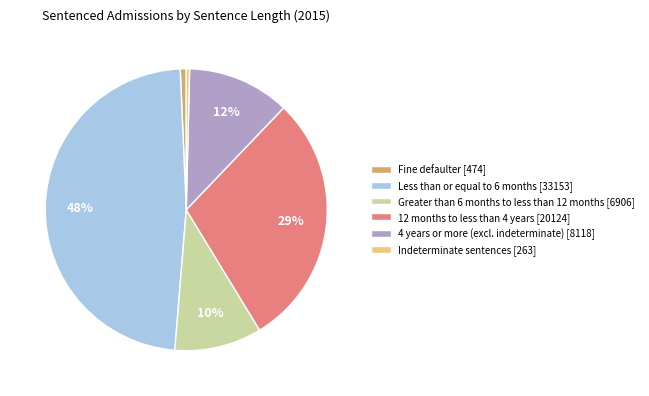

The Greater than 6 months to less than 12 months [6906] slice represents 10% of the pie. True or false?

True